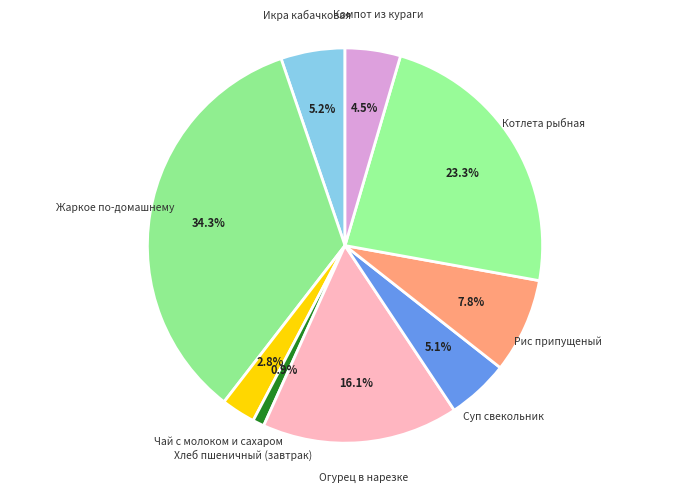

How many segments does this pie chart have?

9